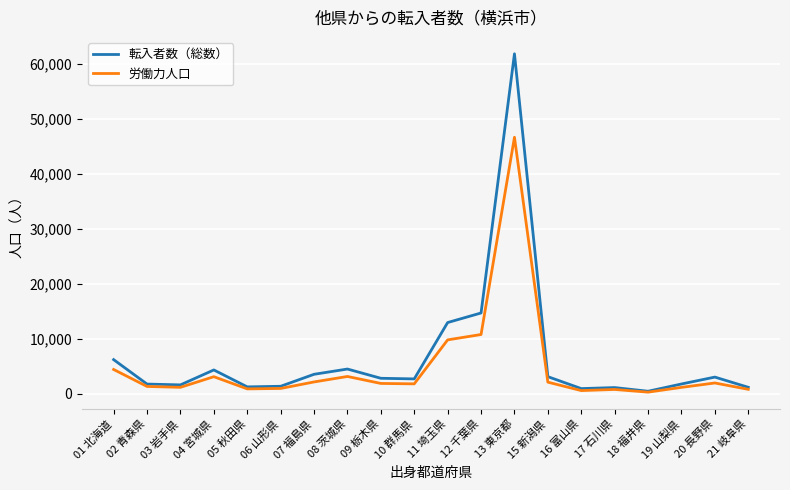

At which label is 転入者数（総数） closest to 31172?

12 千葉県